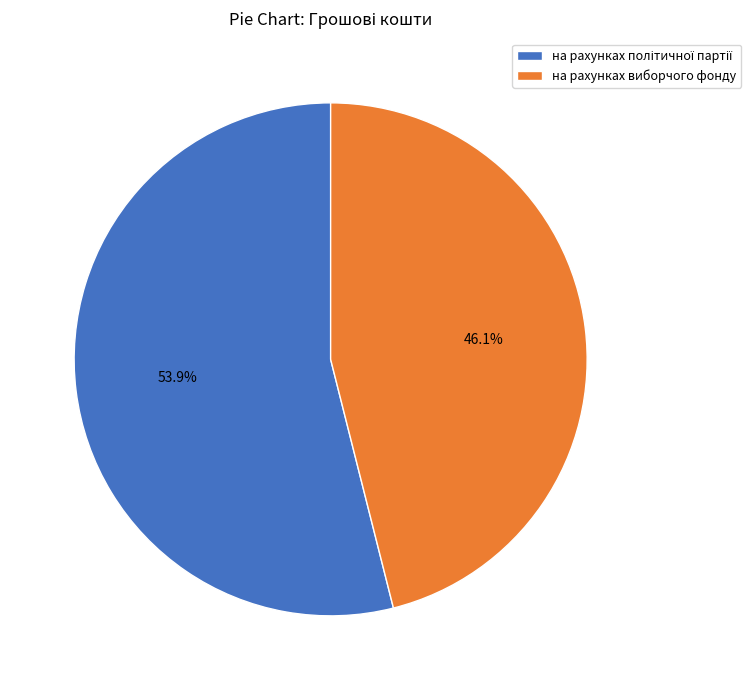

Does на рахунках виборчого фонду represent more than half of the total?

No